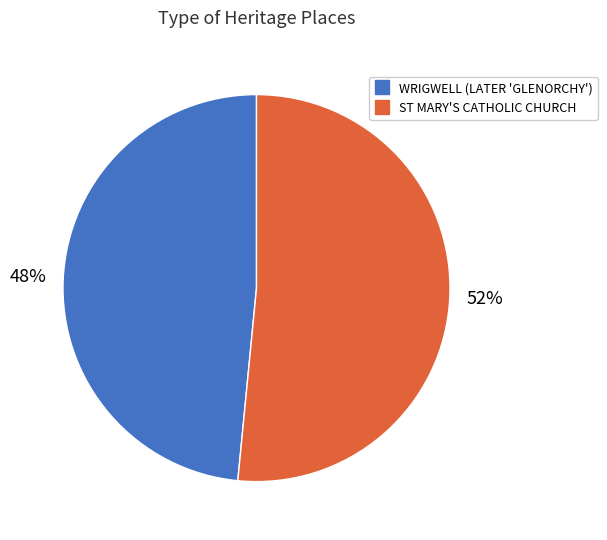

Which slice is the largest?

ST MARY'S CATHOLIC CHURCH